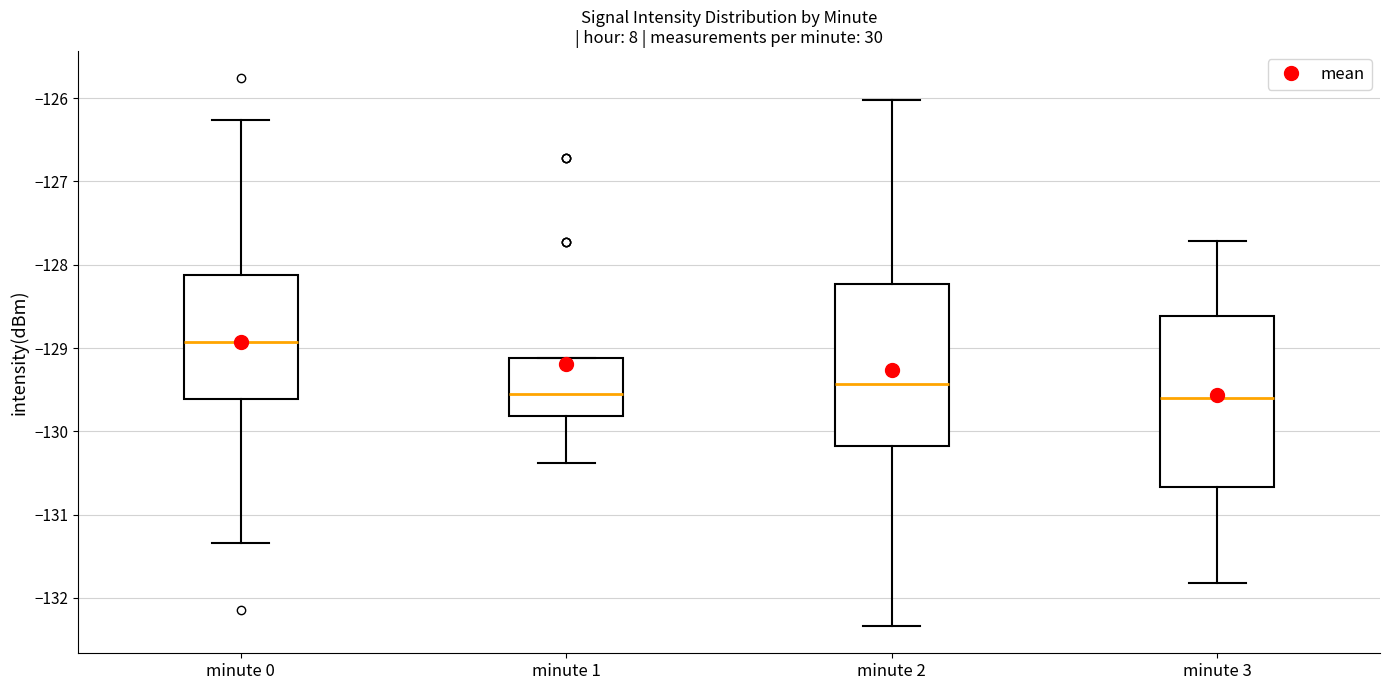

Which box's median line is the highest?

minute 0